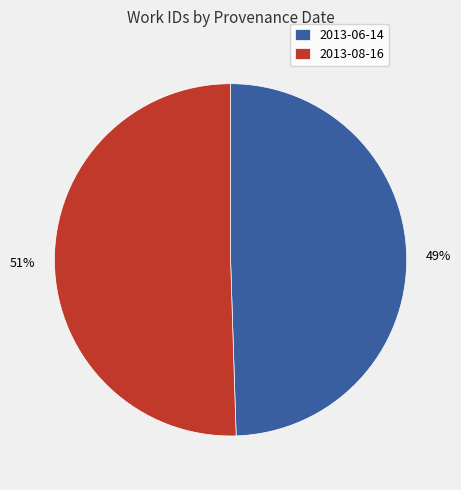

To the nearest percent, what percentage of the pie is 2013-08-16?

51%